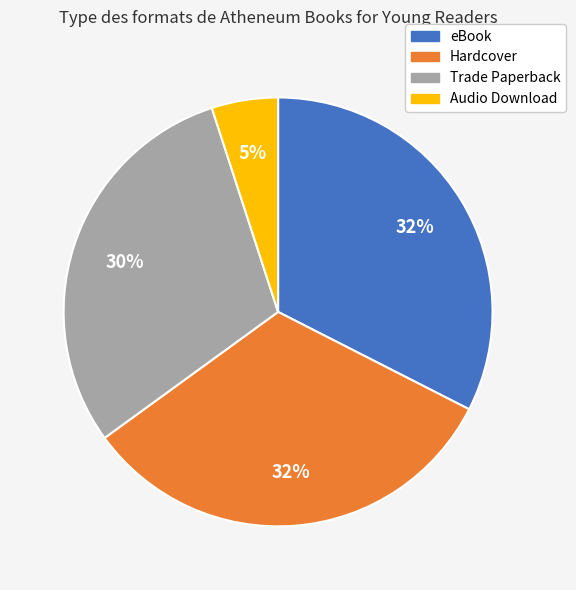

Combined, do Audio Download and Hardcover account for over 50%?

No